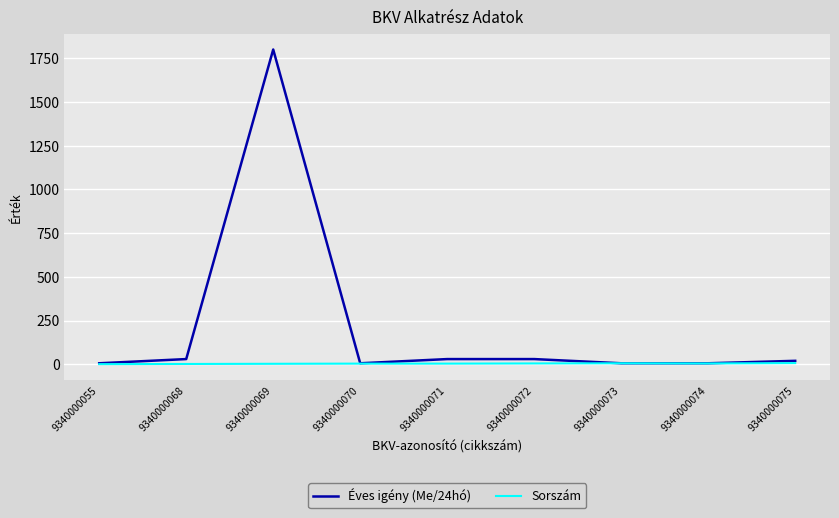

True or false: Éves igény (Me/24hó) has a value of 6 at 9340000055.

True